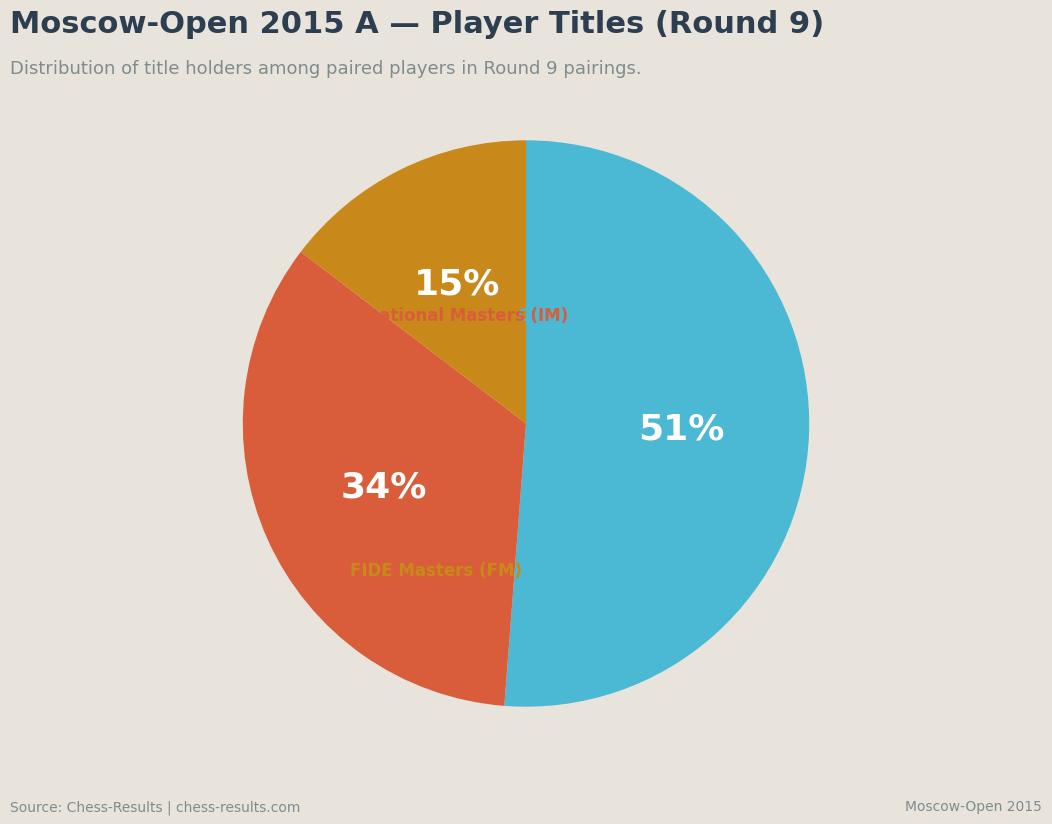

Does any single category account for the majority?

Yes